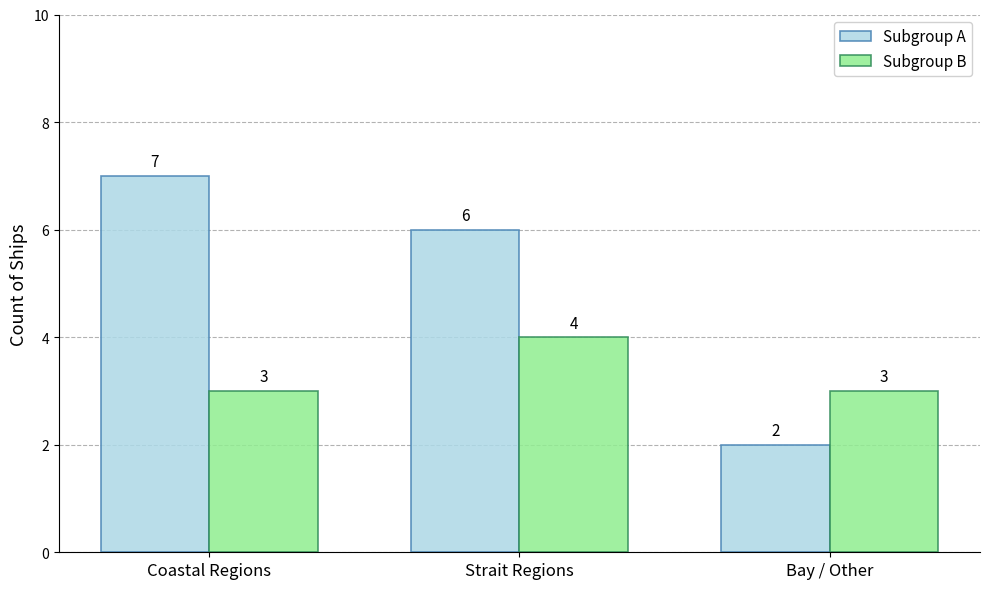

What is the minimum value shown in the chart?

2